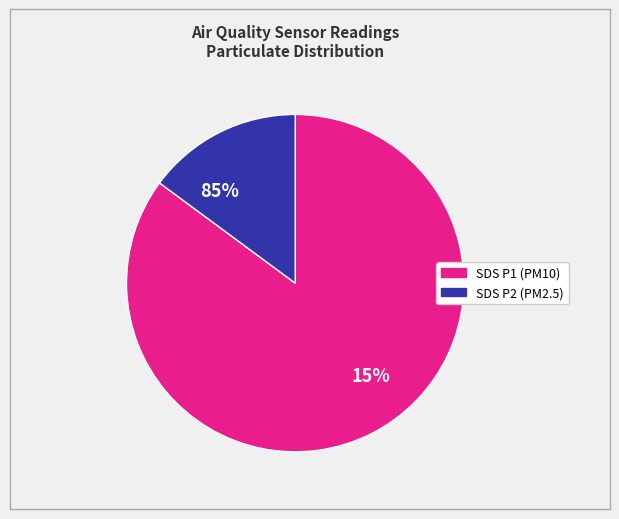

Does 11 account for over 50% of the chart?

No